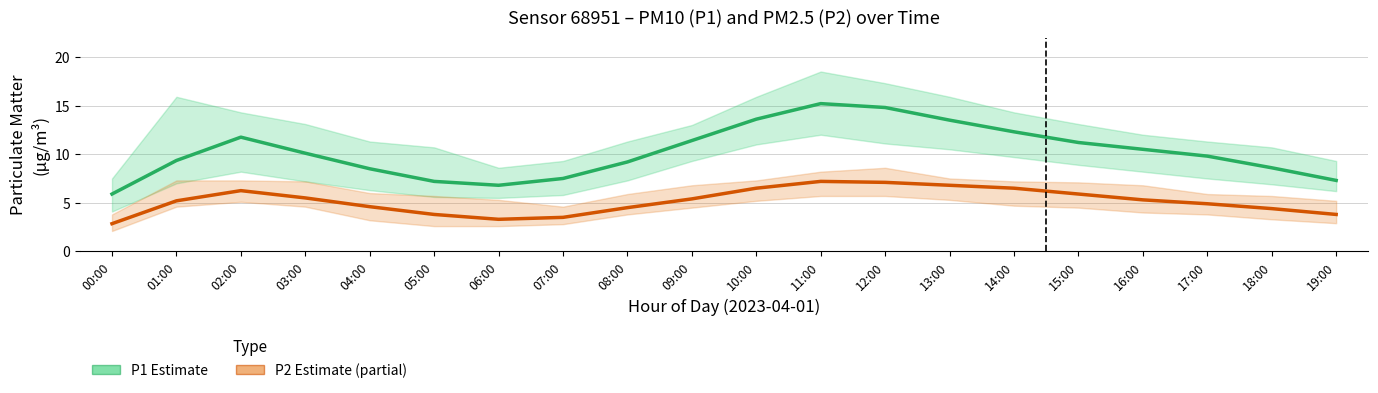

What is the sum of the P2 (PM2.5) values at 16:00 and 08:00?

9.8